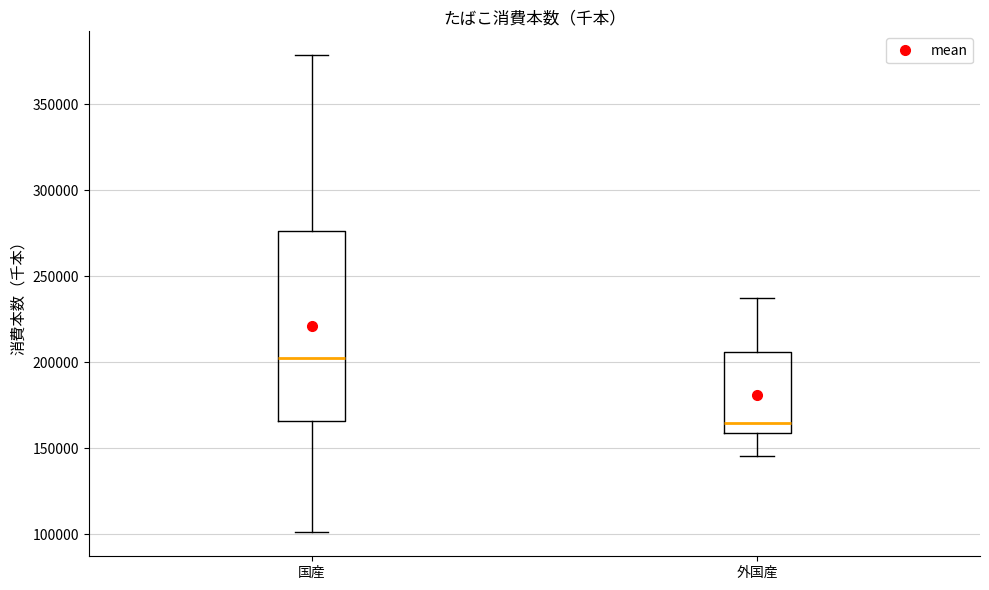

Reading left to right, read every box against the y-axis: the position of its median line, the range the box covers, and the ends of its whiskers. The values are not printed on the chart, so give them approximately, as read against the axis.

国産: median 200000, box 165000 to 275000, whiskers 100000 to 380000
外国産: median 165000, box 160000 to 205000, whiskers 145000 to 235000